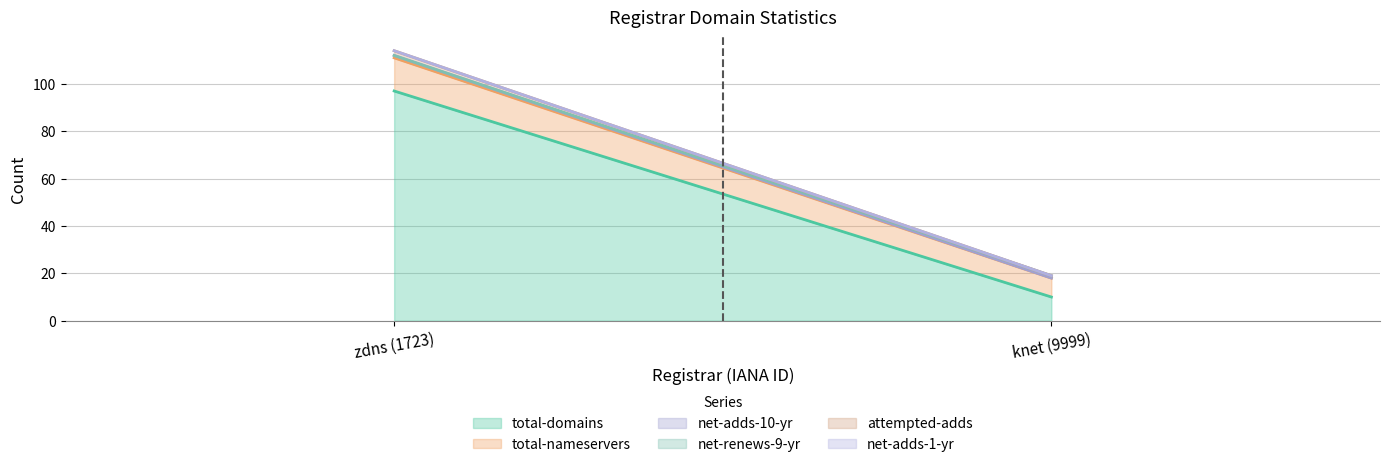

How many lines are shown in the chart?

6